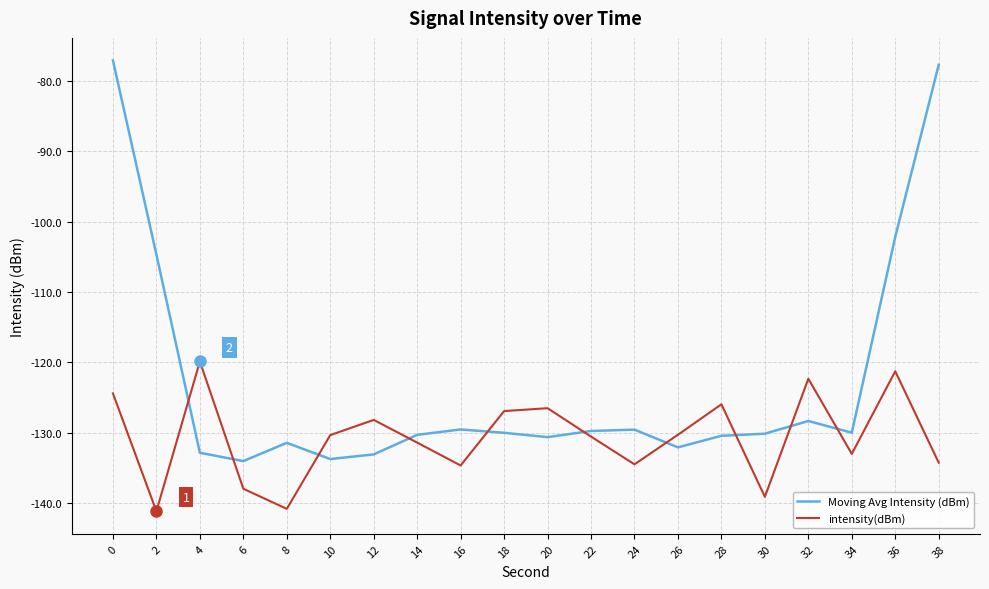

What is the difference between the second highest and second lowest values in the intensity(dBm) series?

19.6